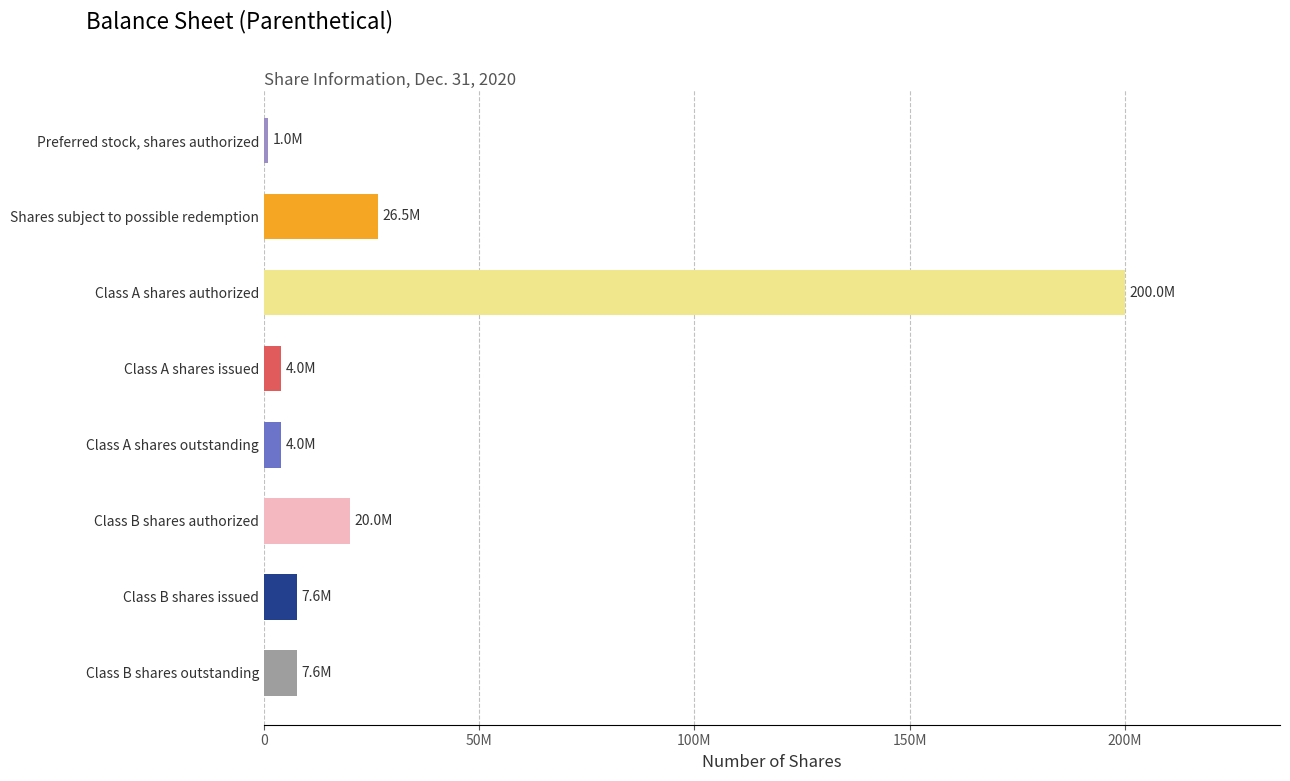

What is the smallest value displayed?

1000000